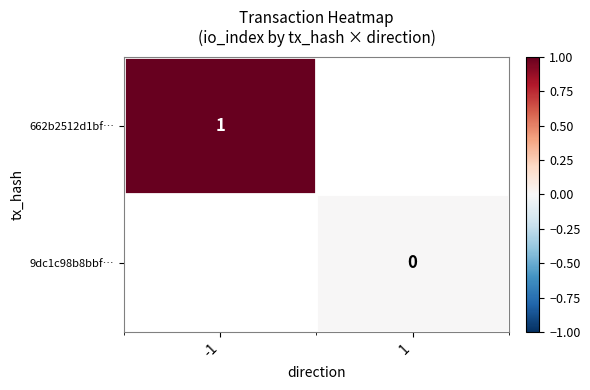

True or false: 662b2512d1bf… has a value of 0.3 at -1.

False